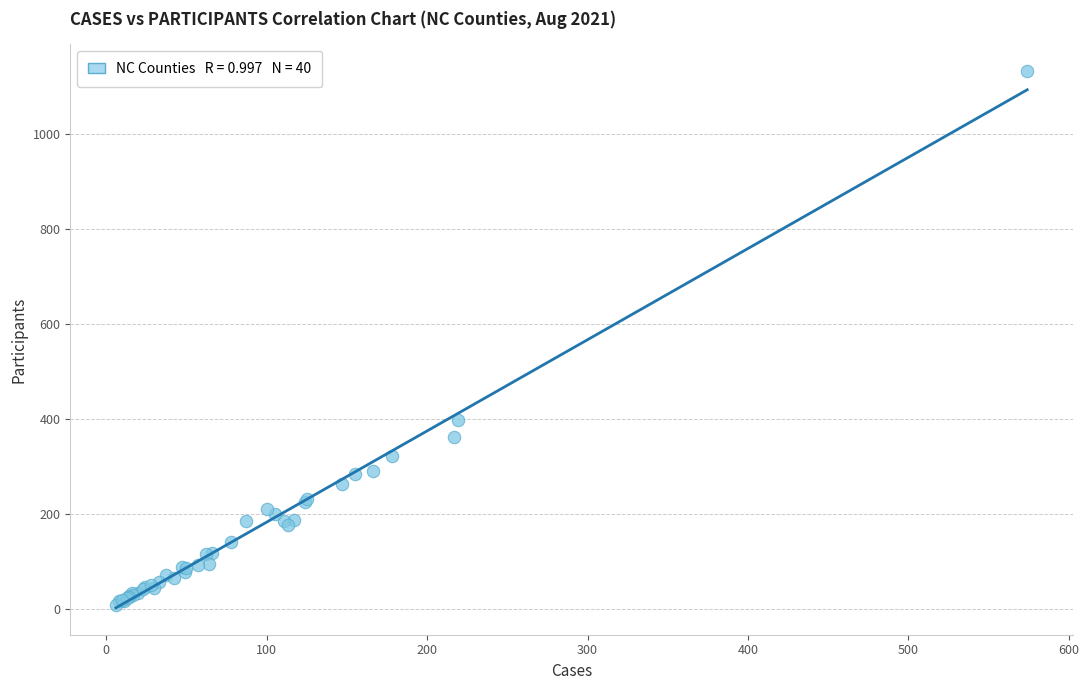

What Y value in the scatter plot is closest to 571?

399